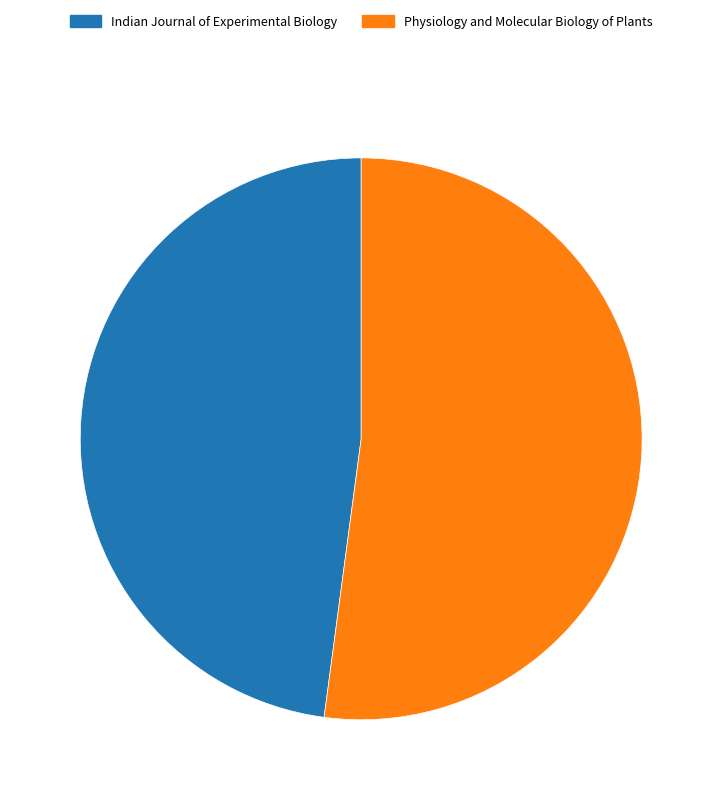

Which category has the biggest portion of the pie?

Physiology and Molecular Biology of Plants